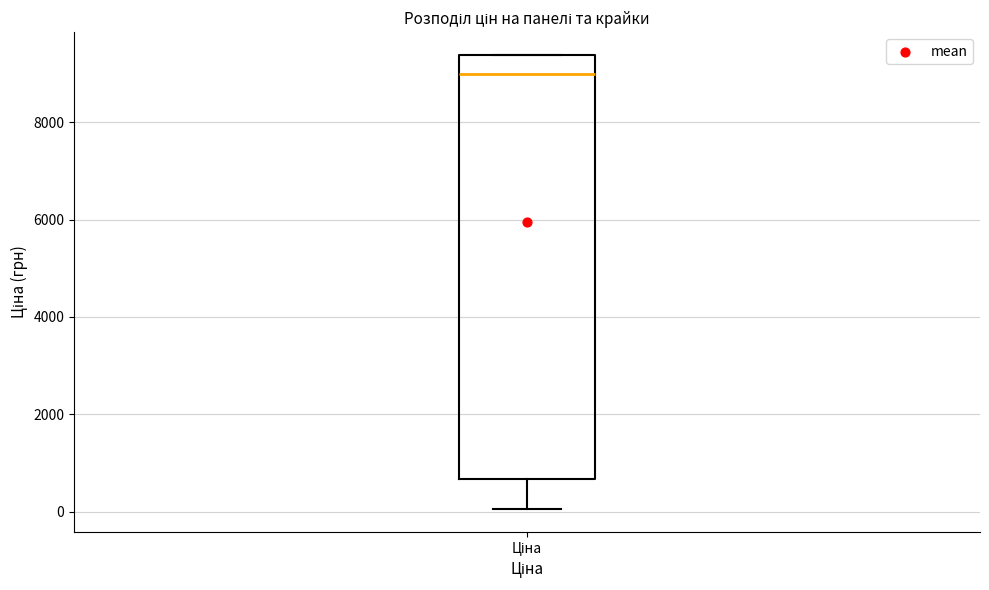

Read this box plot against the y-axis: the position of the median line, the range covered by the box, and the ends of both whiskers. The values are not printed on the chart, so give them approximately, as read against the axis.

median 9000, box 600 to 9400, whiskers 0 to 9400